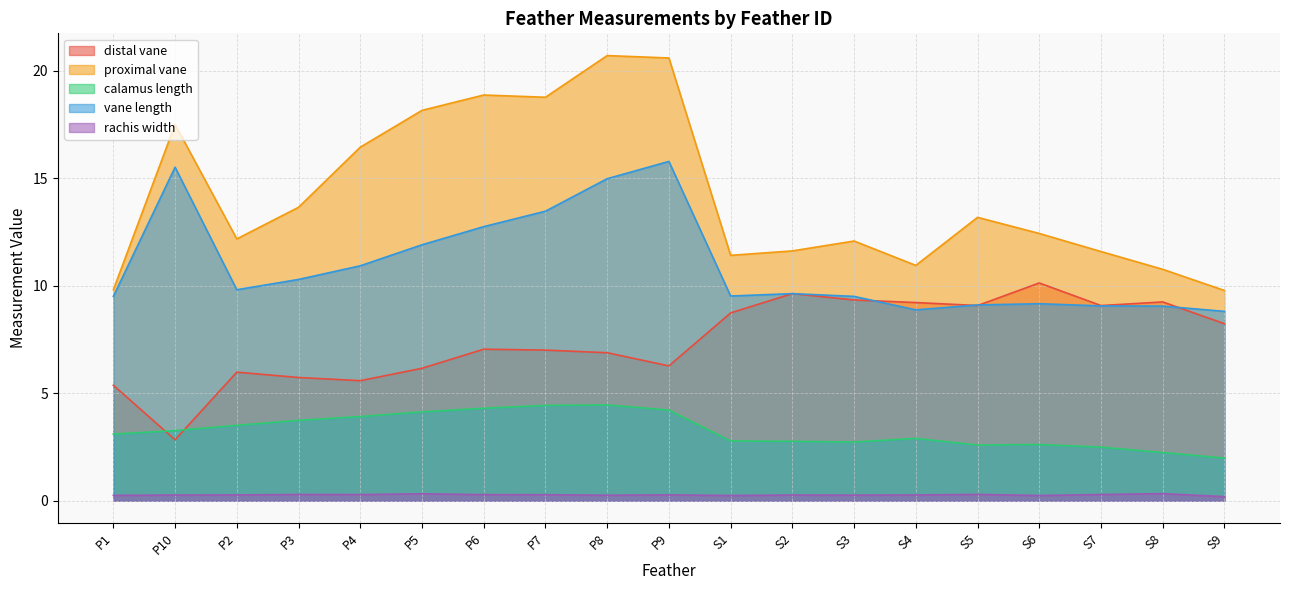

What is the highest value of the calamus length series?

4.5